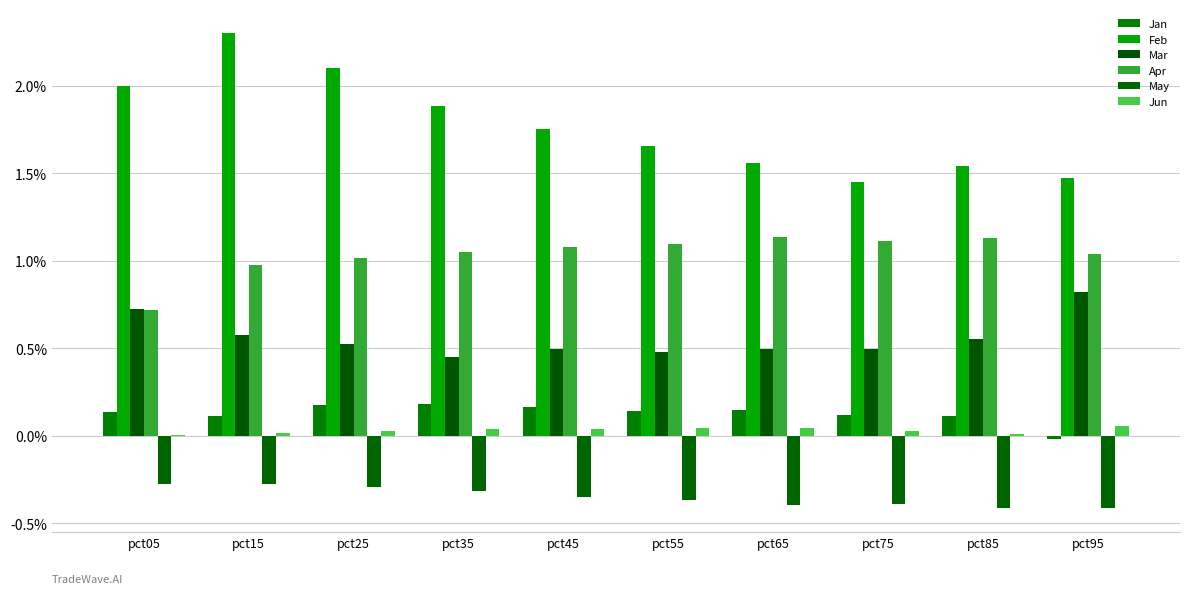

What is the average value of the Apr series?

1.0